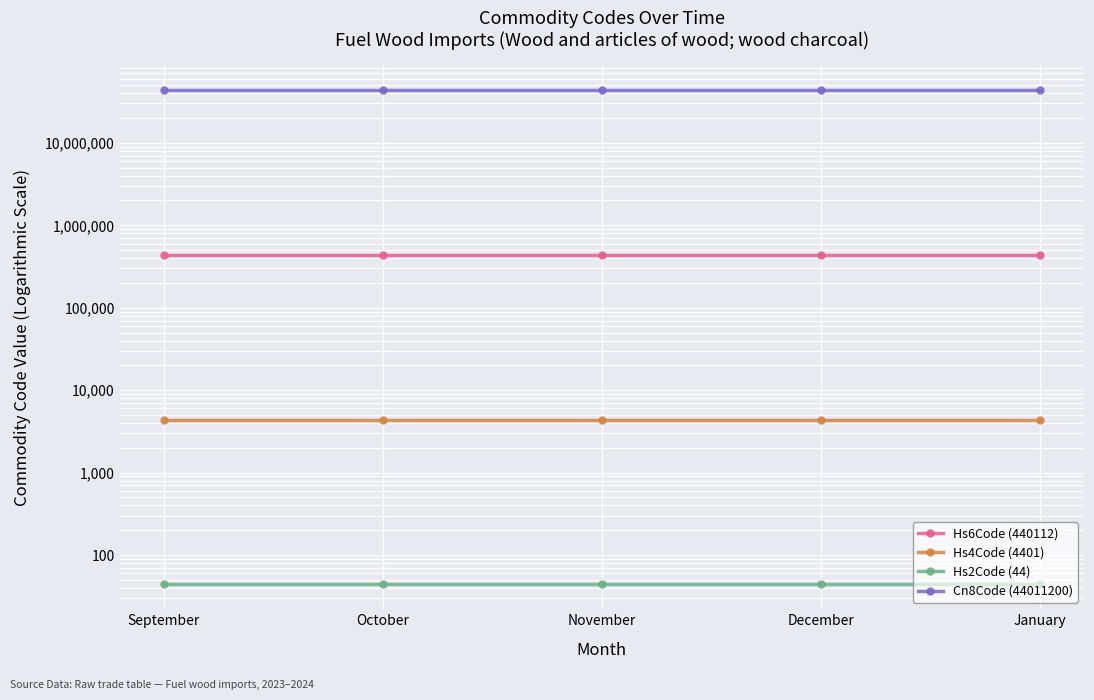

Reading right to left, what are all the values shown in this chart?

Hs6Code (440112): 440112	440112	440112	440112	440112
Hs4Code (4401): 4401	4401	4401	4401	4401
Hs2Code (44): 44	44	44	44	44
Cn8Code (44011200): 44011200	44011200	44011200	44011200	44011200